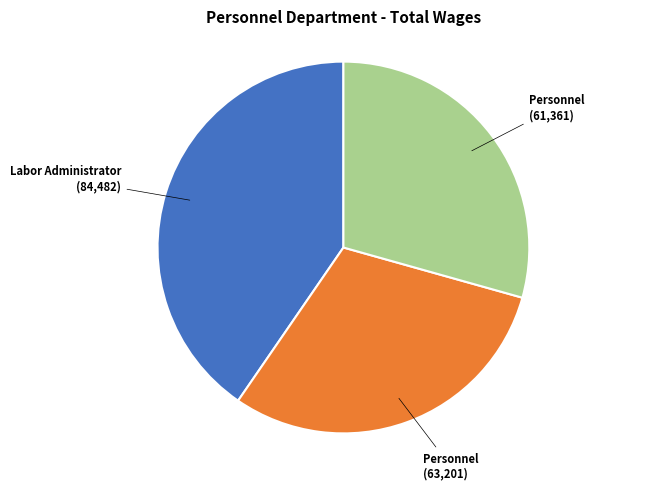

Is there a majority slice in this chart?

No